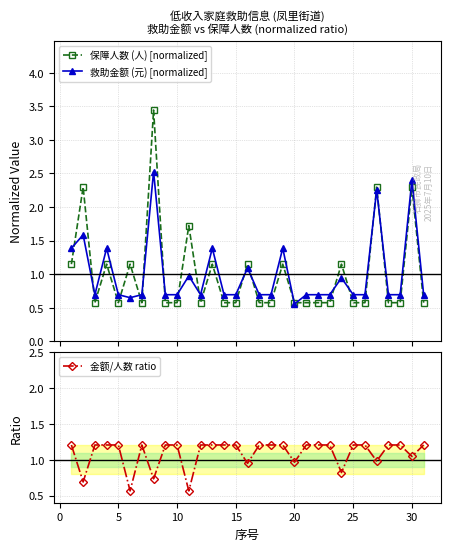

How many lines are shown in the chart?

3